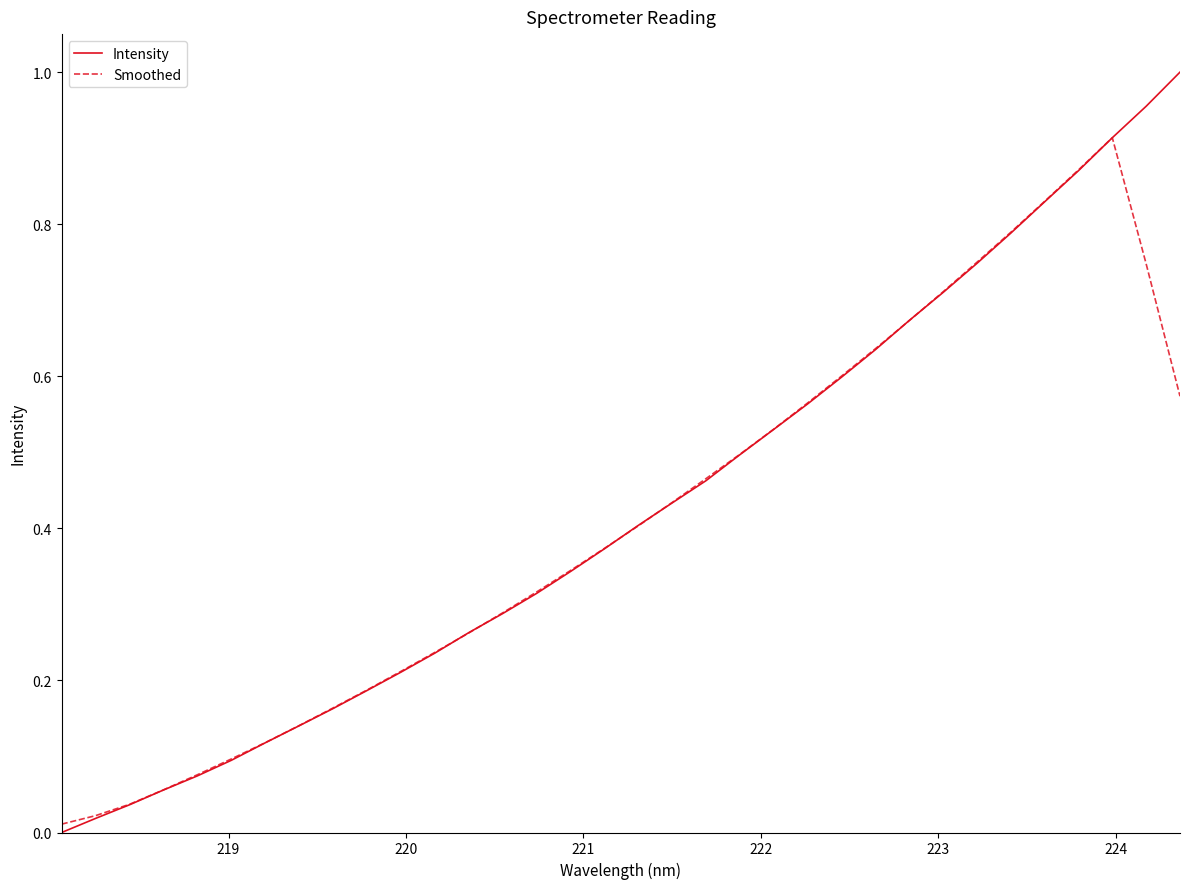

Which series has the largest range (max minus min)?

Intensity